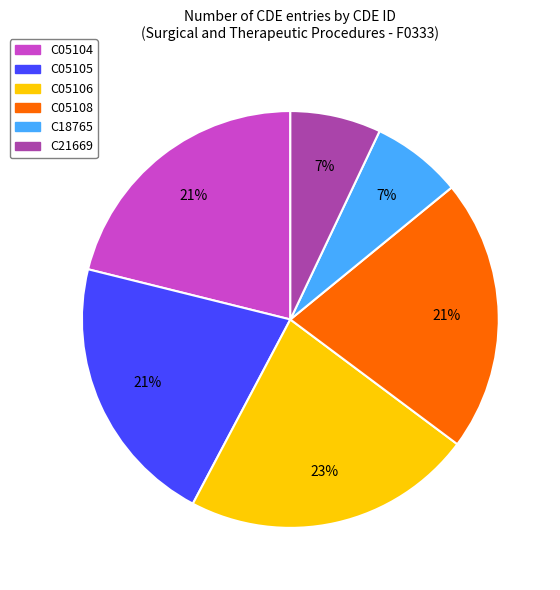

Is the sum of C05106 and C05108 greater than half?

No